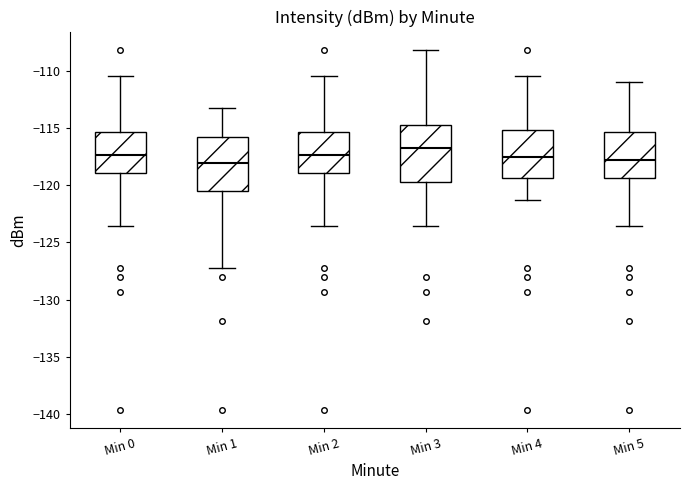

Reading left to right, transcribe this box plot: for each box, give where its median line is, the range the box spans, and where its two whiskers end, as read against the y-axis. The values are not printed on the chart, so give them approximately, as read against the axis.

Min 0: median -117.5, box -119.0 to -115.5, whiskers -123.5 to -110.5
Min 1: median -118.0, box -120.5 to -116.0, whiskers -127.5 to -113.0
Min 2: median -117.5, box -119.0 to -115.5, whiskers -123.5 to -110.5
Min 3: median -117.0, box -119.5 to -115.0, whiskers -123.5 to -108.0
Min 4: median -117.5, box -119.5 to -115.0, whiskers -121.5 to -110.5
Min 5: median -118.0, box -119.5 to -115.5, whiskers -123.5 to -111.0